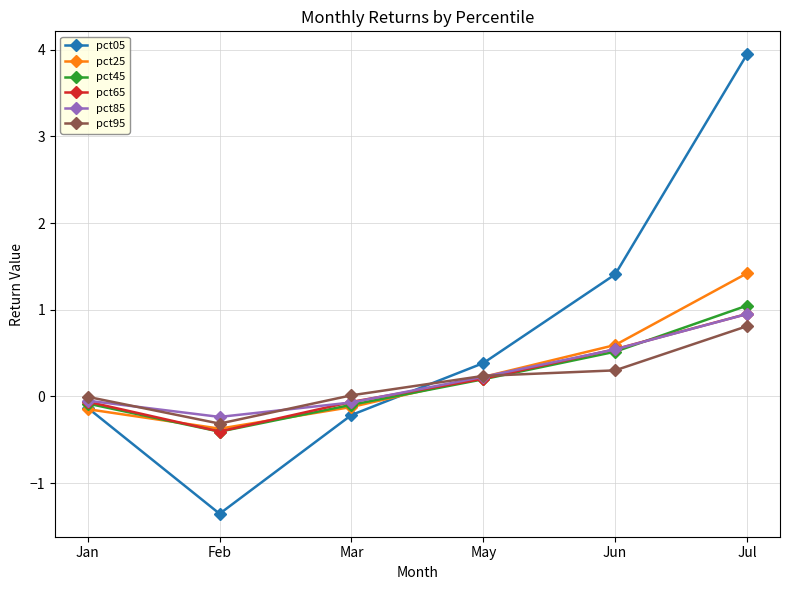

How many lines are shown in the chart?

6